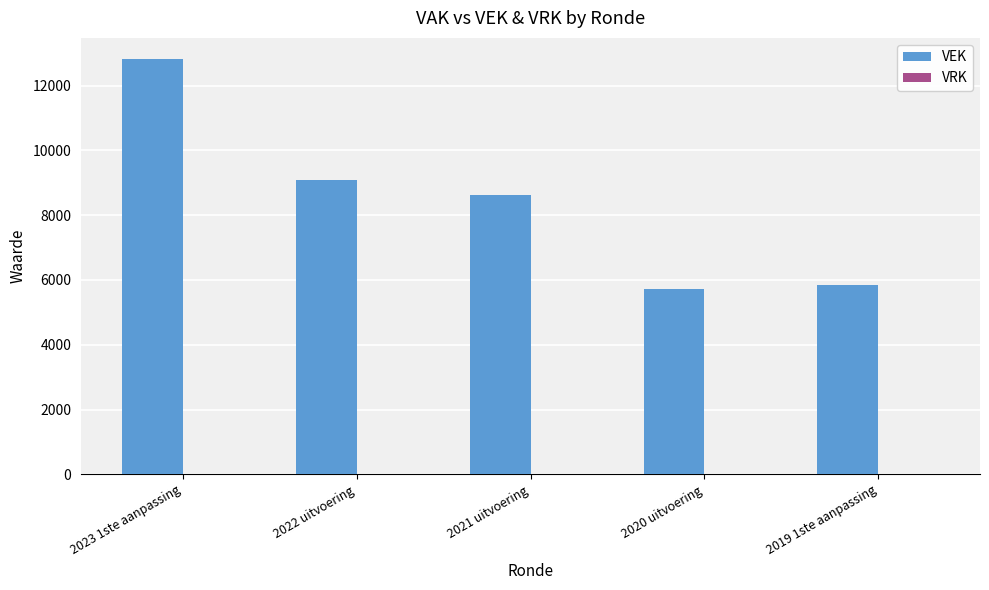

What is the difference between the values at 2021 uitvoering and 2020 uitvoering?

2908